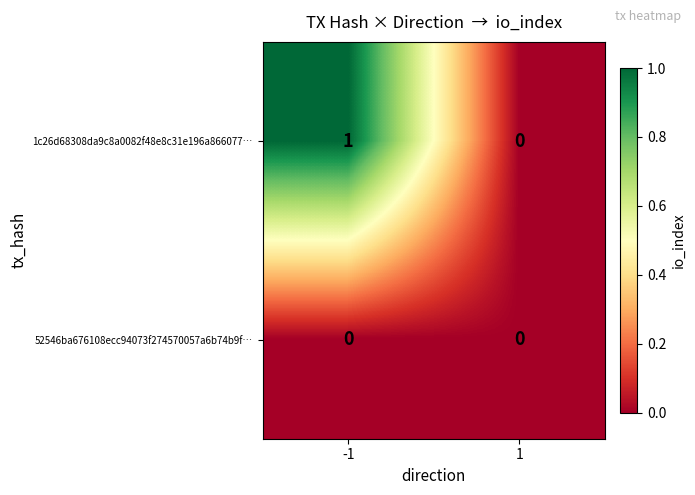

Is it true that 1c26d68308da9c8a0082f48e8c31e196a866077… equals 1 at -1?

True